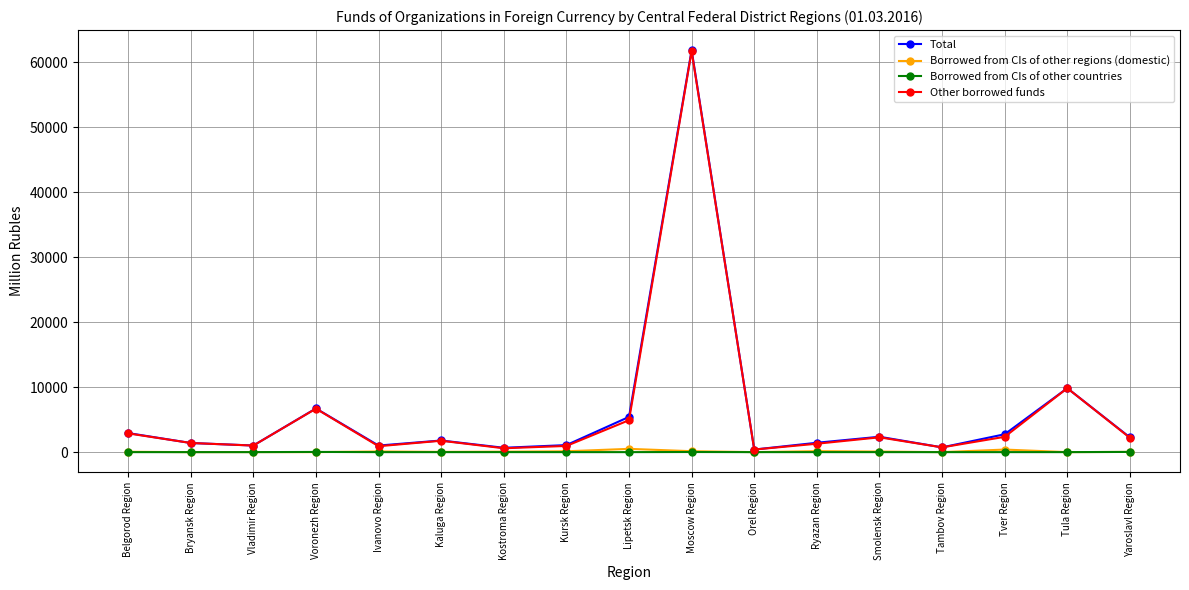

True or false: Borrowed from CIs of other countries has a value of 0 at Kaluga Region.

True